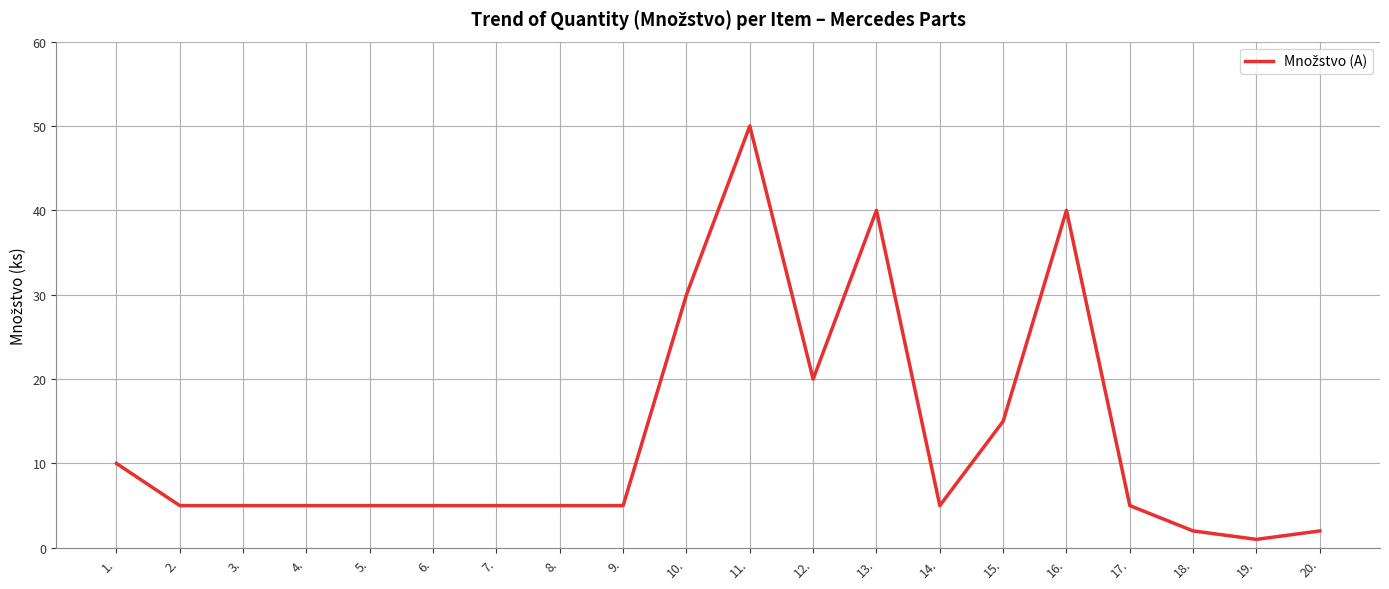

At which label does the data first exceed 5?

1.